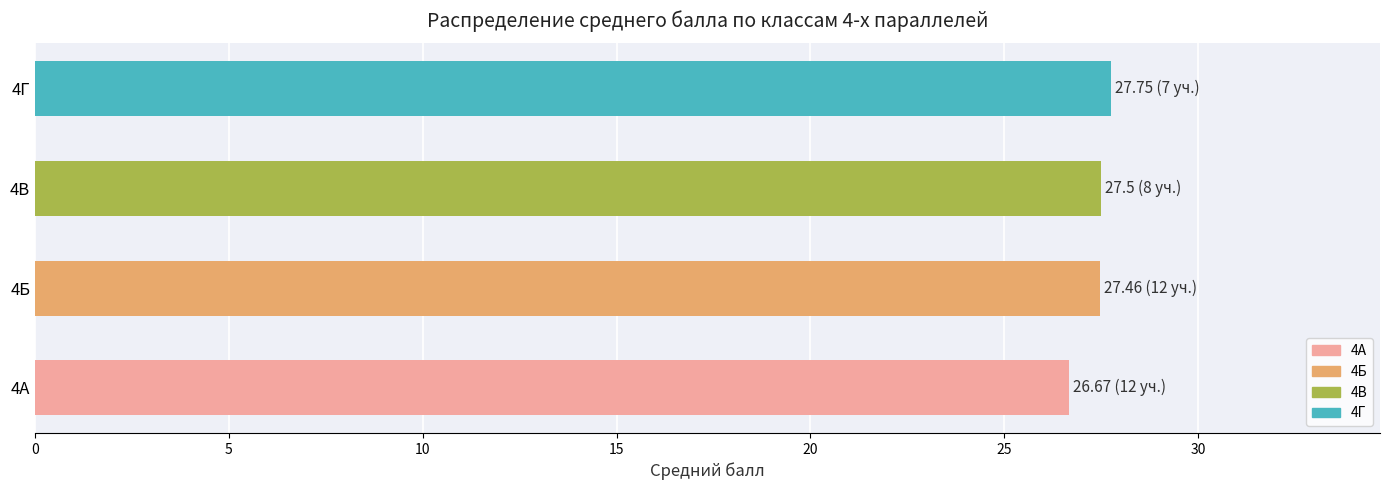

What is the ratio of the value at 4А to the value at 4Б?

1.0